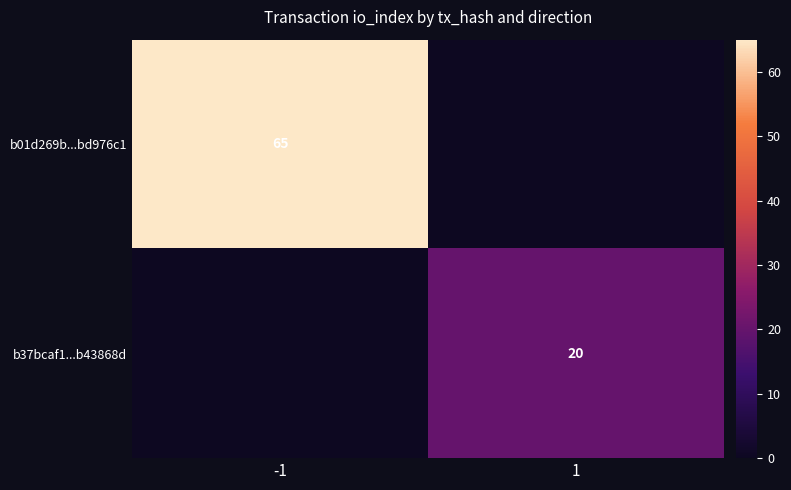

True or false: b37bcaf1...b43868d has a value of 20 at 1.

True